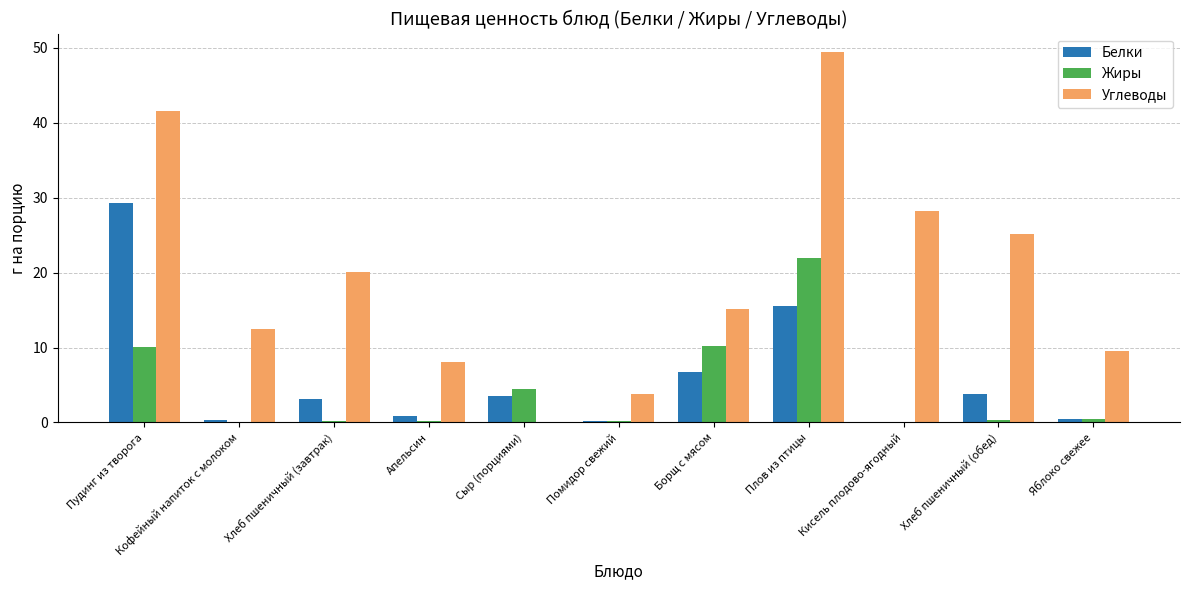

True or false: Углеводы has a value of 0.0 at Сыр (порциями).

True